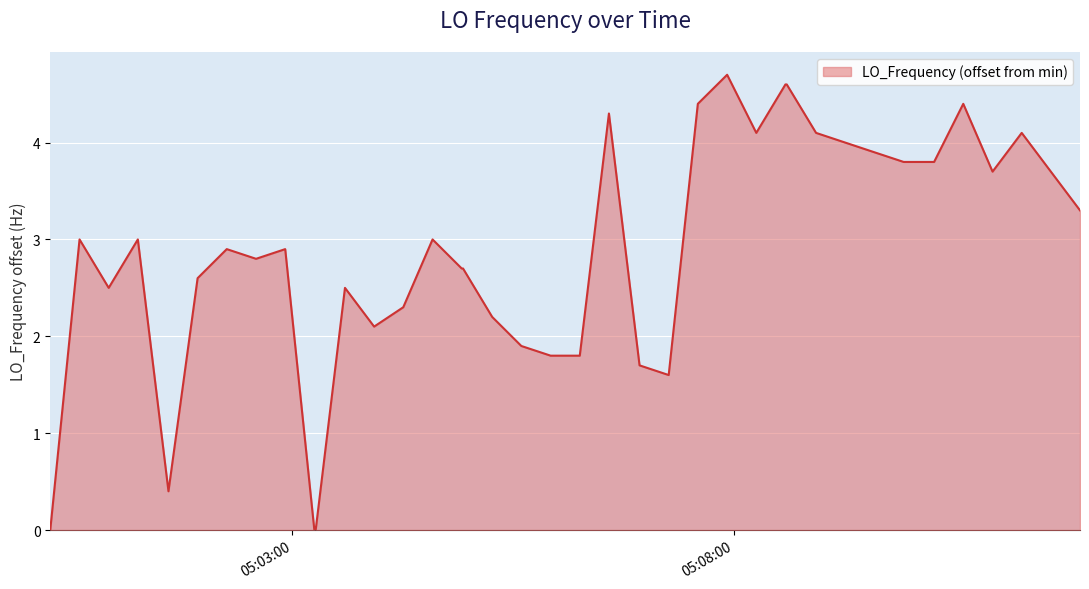

What is the sum of all values?

115.7